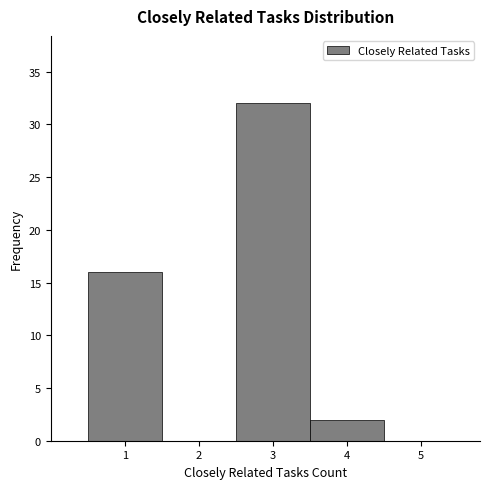

Reading left to right, transcribe this chart: for each bar, give the range it covers on the x-axis and its height. The values are not printed on the chart, so give them approximately, as read against the axis.

0.5 to 1.5: 16
1.5 to 2.5: 0
2.5 to 3.5: 32
3.5 to 4.5: 2
4.5 to 5.5: 0